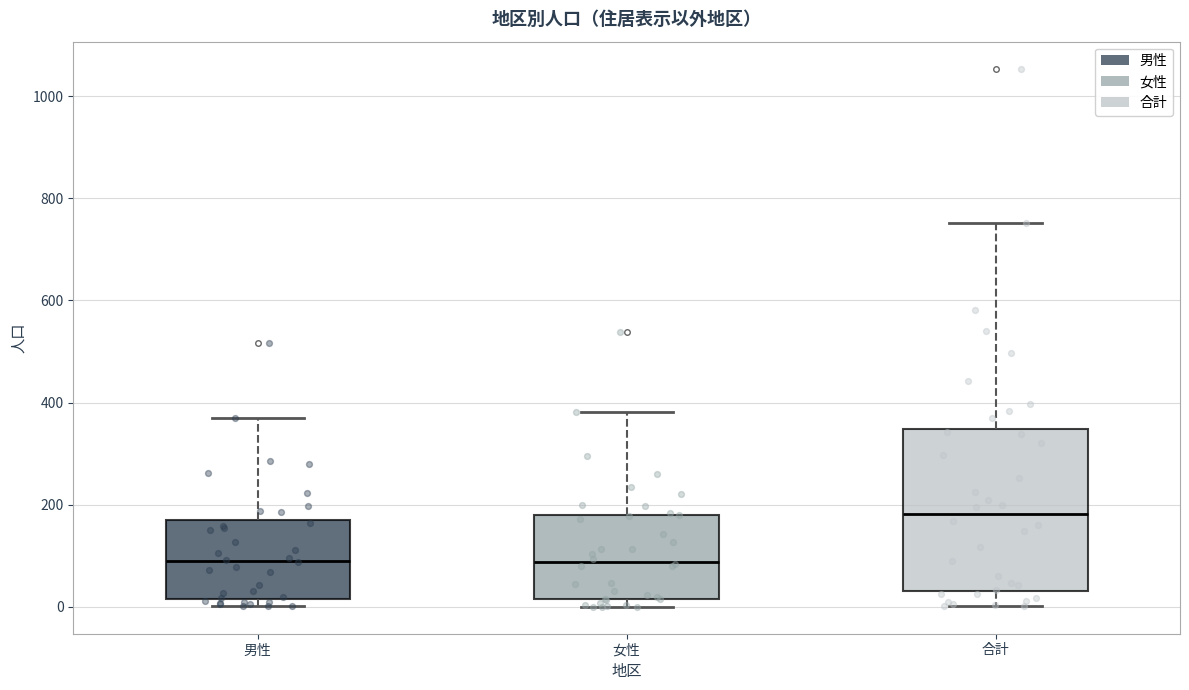

Comparing the boxes themselves (not the whiskers), which one is the tallest?

合計